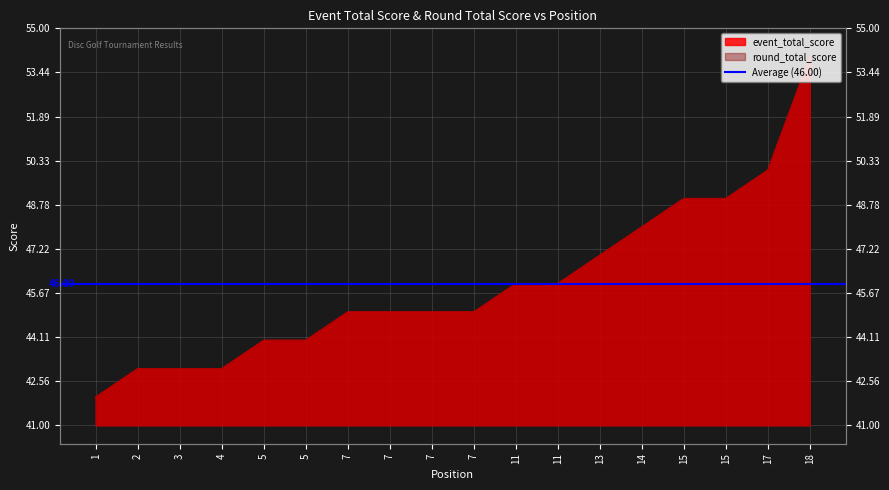

What is the lowest value of the event_total_score series?

42